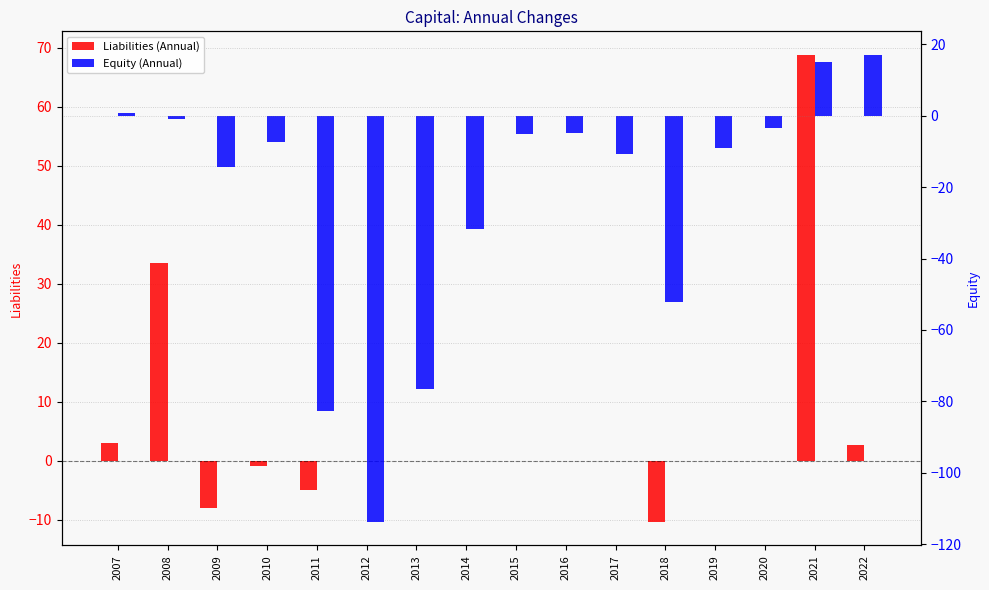

Does the chart contain stacked bars?

No